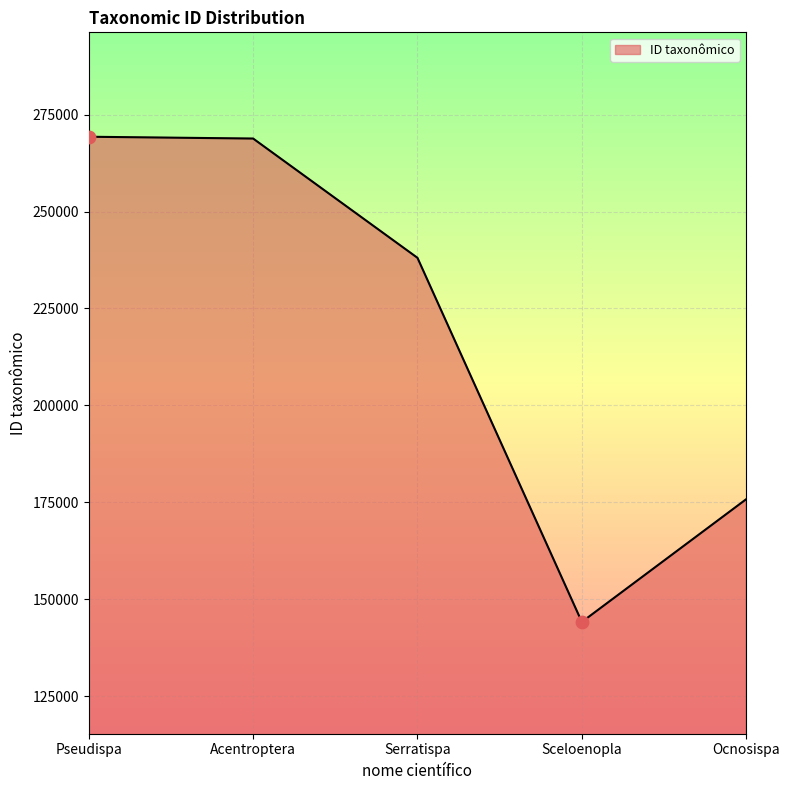

Approximately how many times larger is the value at Pseudispa compared to Sceloenopla?

1.9